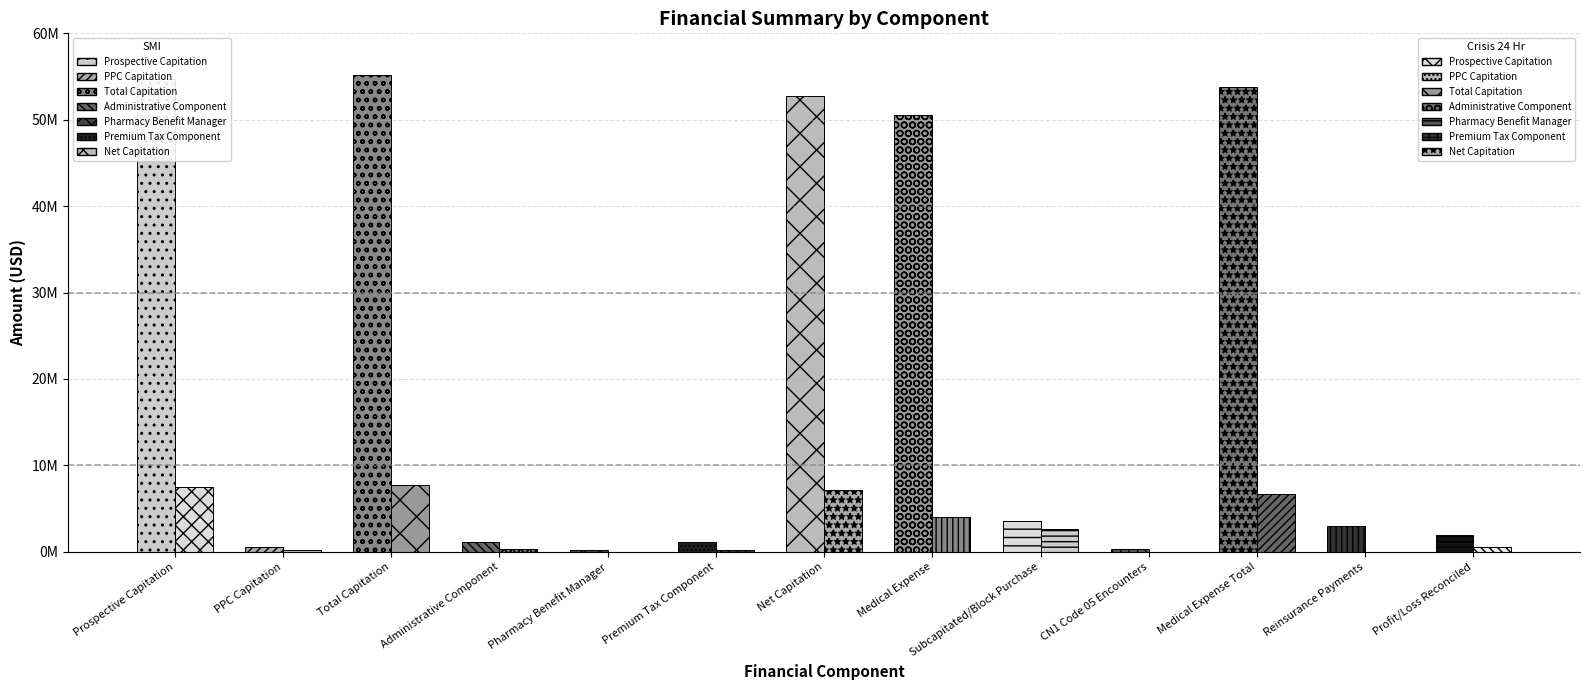

Does the chart contain stacked bars?

No